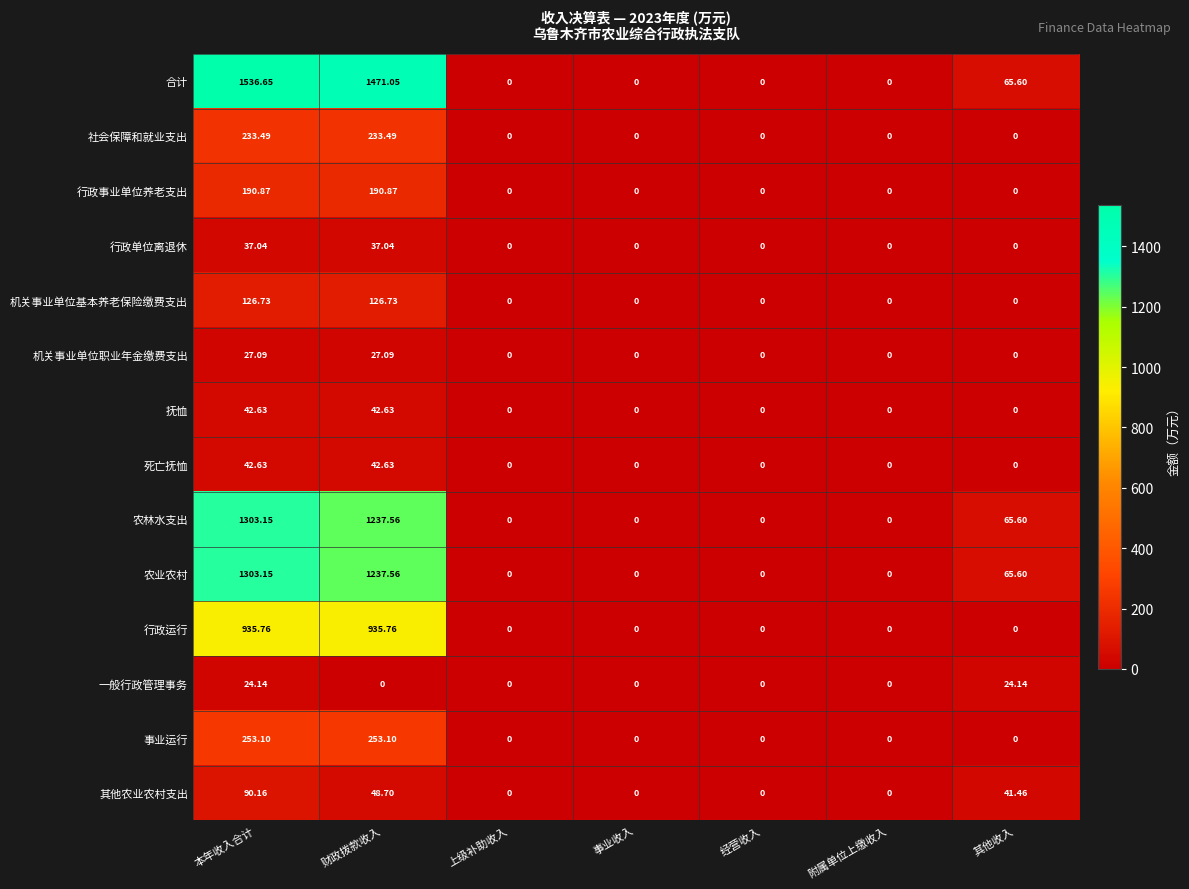

At which category does the chart reach its peak across all series?

本年收入合计